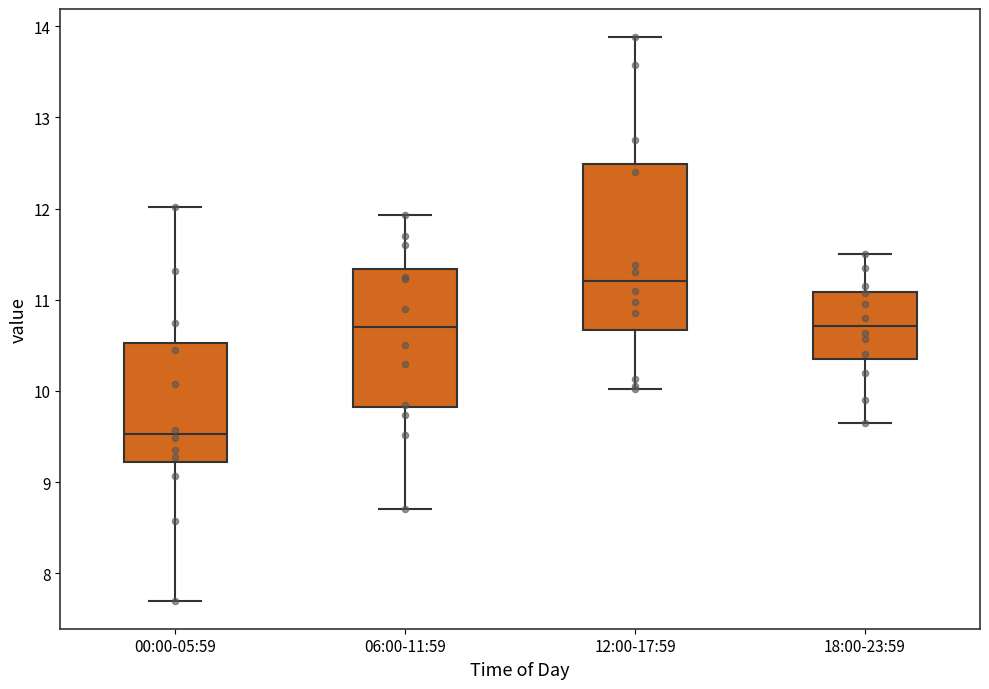

Which box's median line is the highest?

12:00-17:59